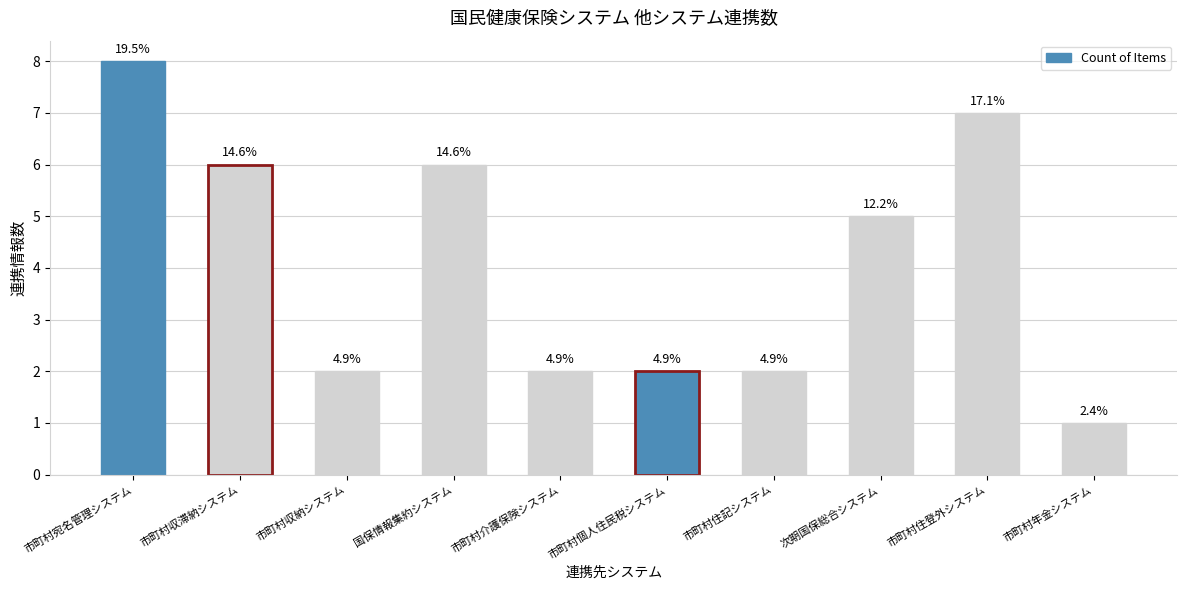

List the labels in order of value, smallest first.

市町村年金システム, 市町村収納システム, 市町村介護保険システム, 市町村個人住民税システム, 市町村住記システム, 次期国保総合システム, 市町村収滞納システム, 国保情報集約システム, 市町村住登外システム, 市町村宛名管理システム